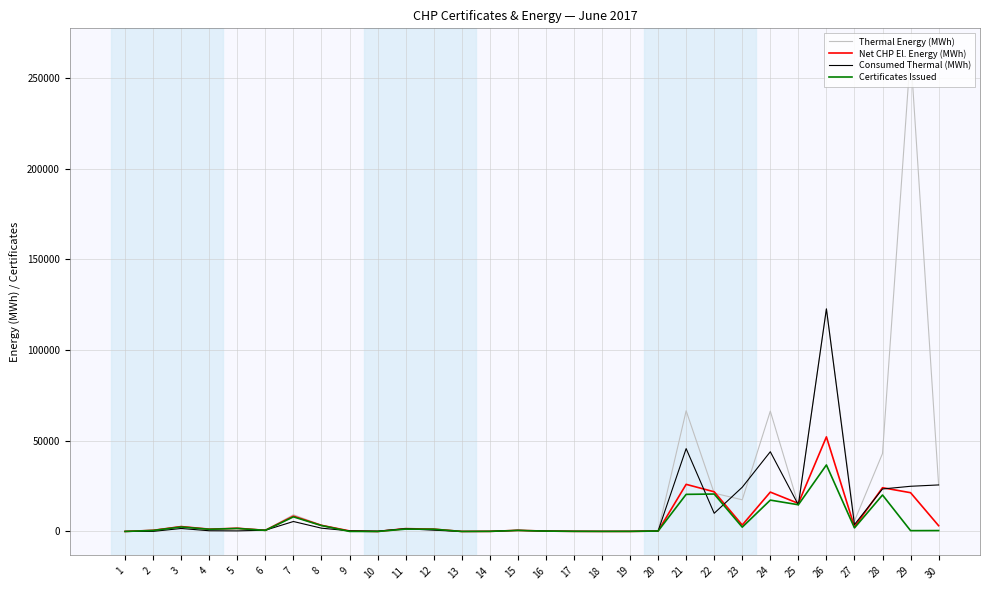

What is the highest value of the Certificates Issued series?

36660.0